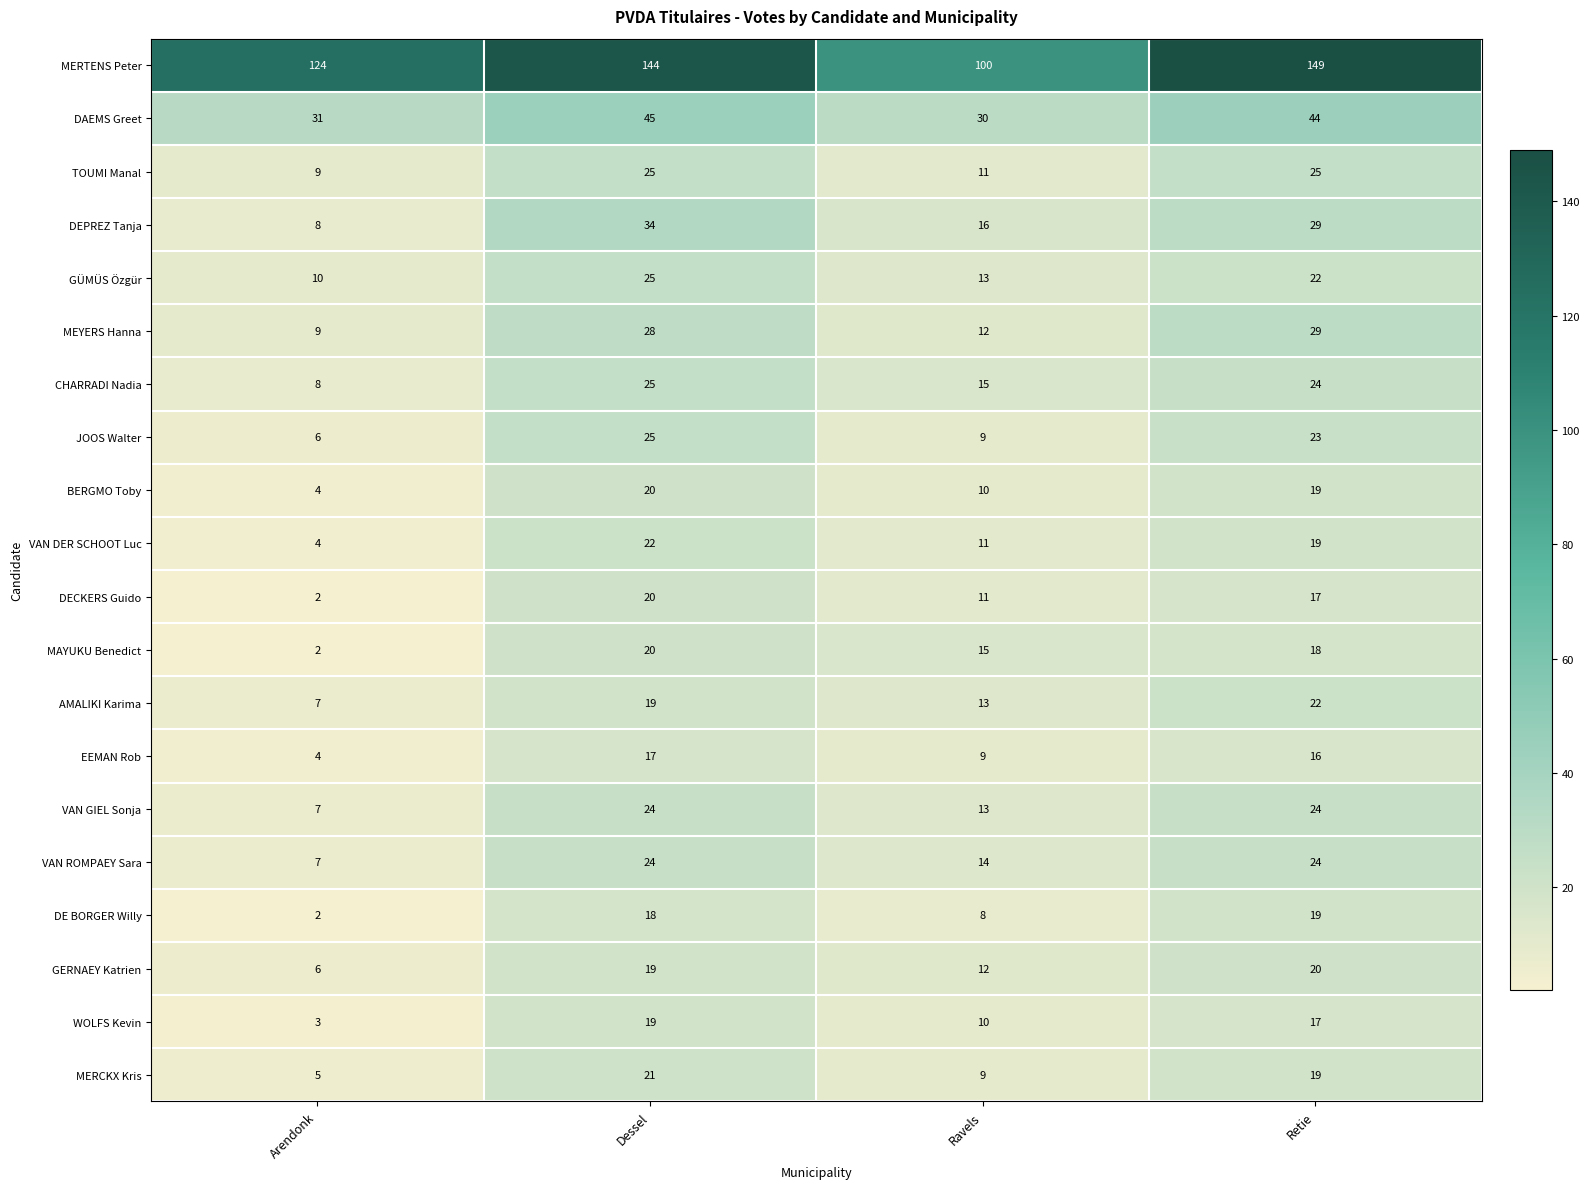

At which category is the sum across all series the highest?

Dessel